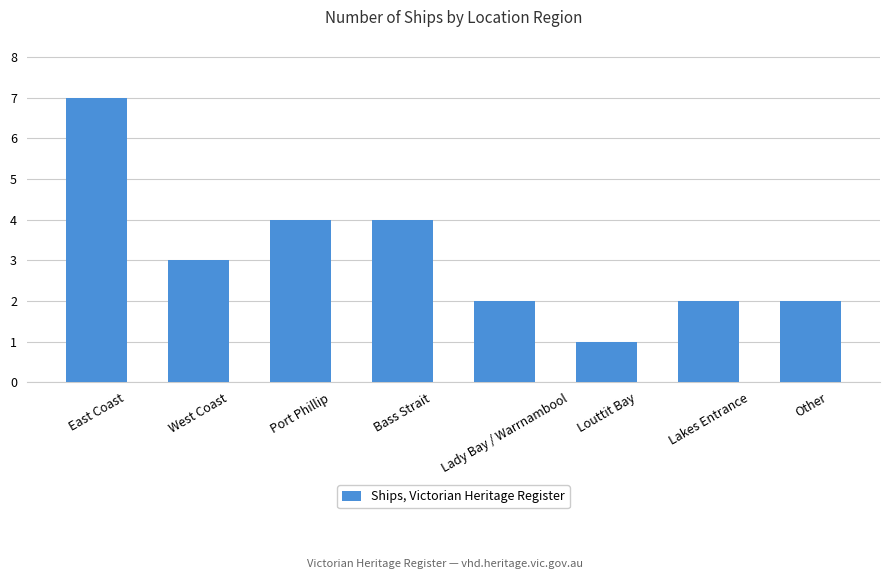

How many data points does each series have?

8